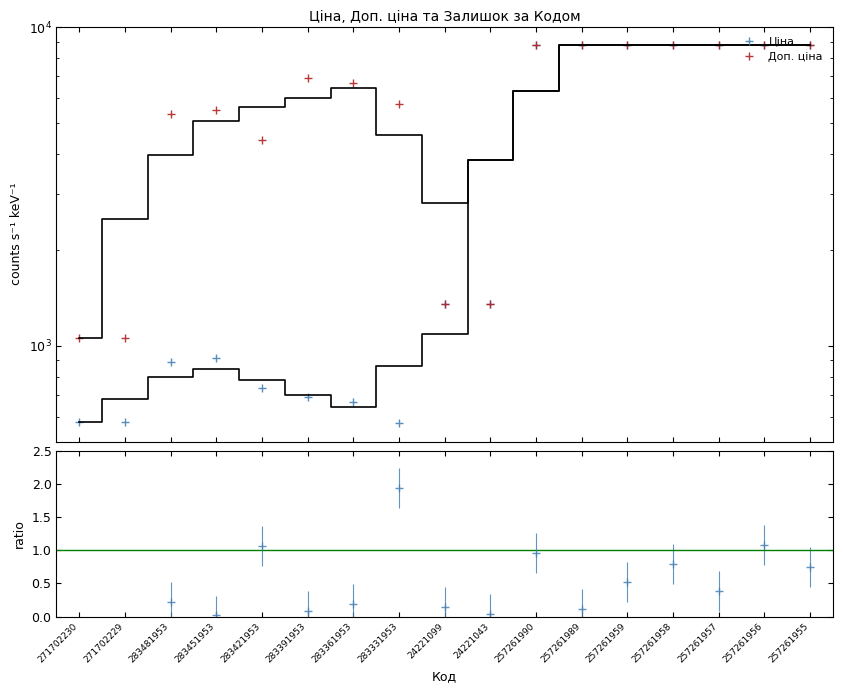

How many interior local peaks does the Доп. ціна series have?

2